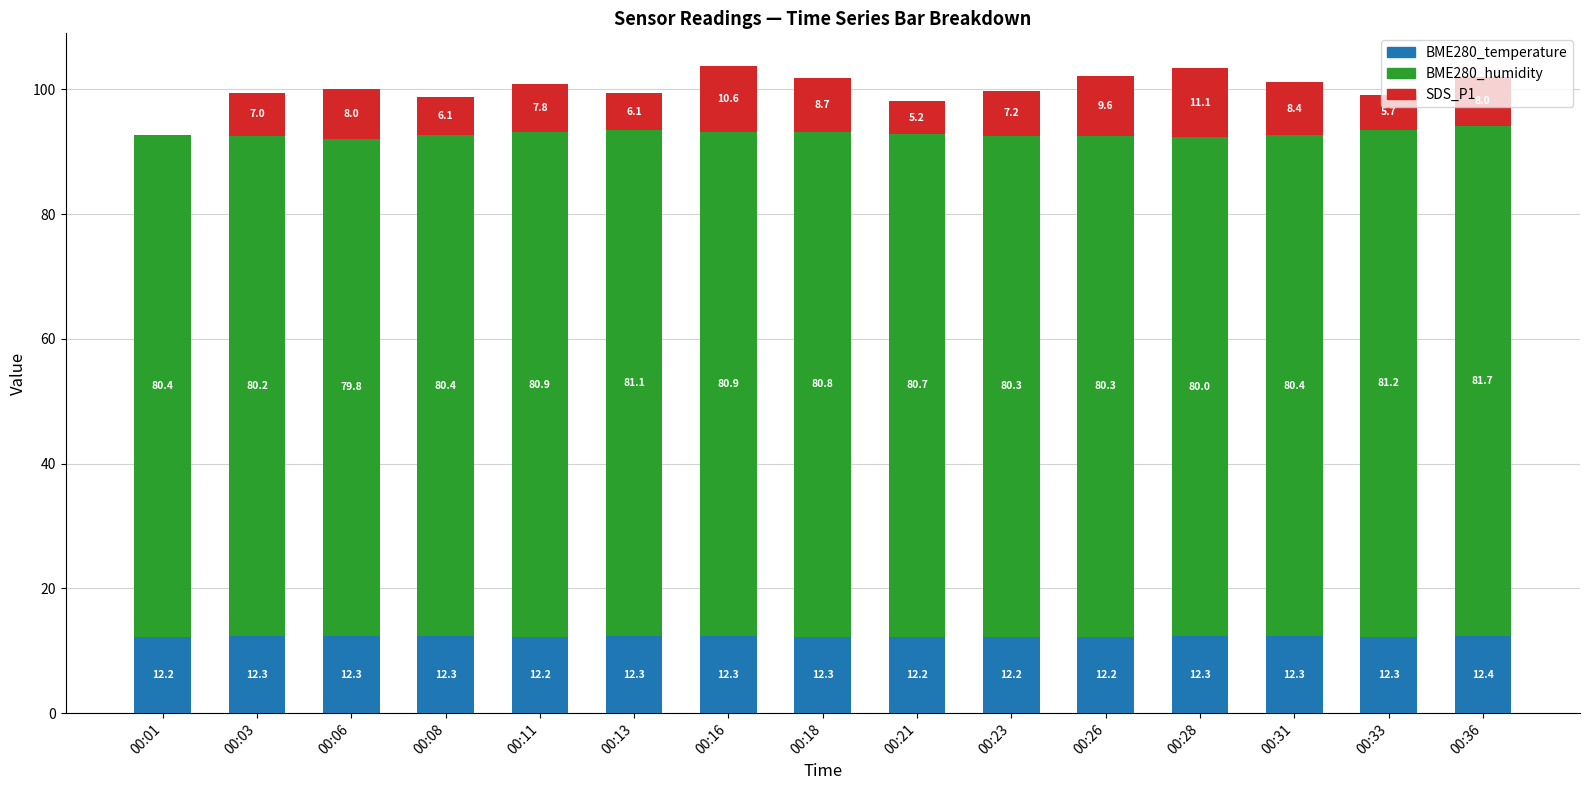

What is the sum of the BME280_temperature values at 00:23 and 00:36?

24.6